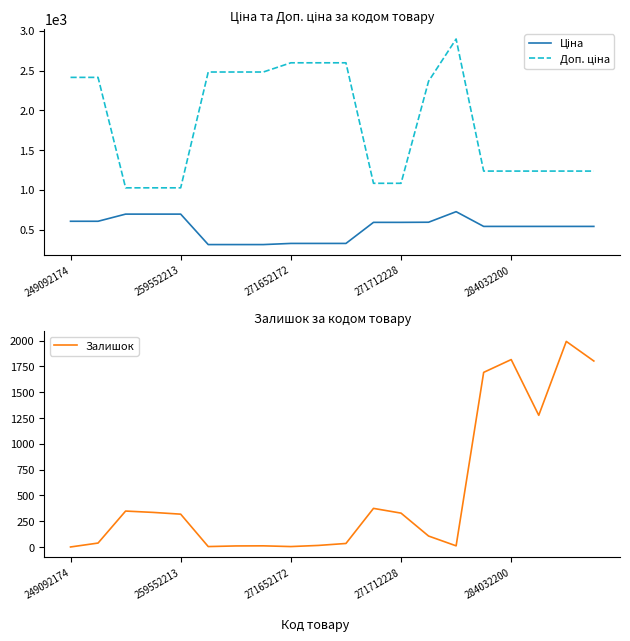

List the series in order of their peak value, lowest first.

Ціна, Залишок, Доп. ціна